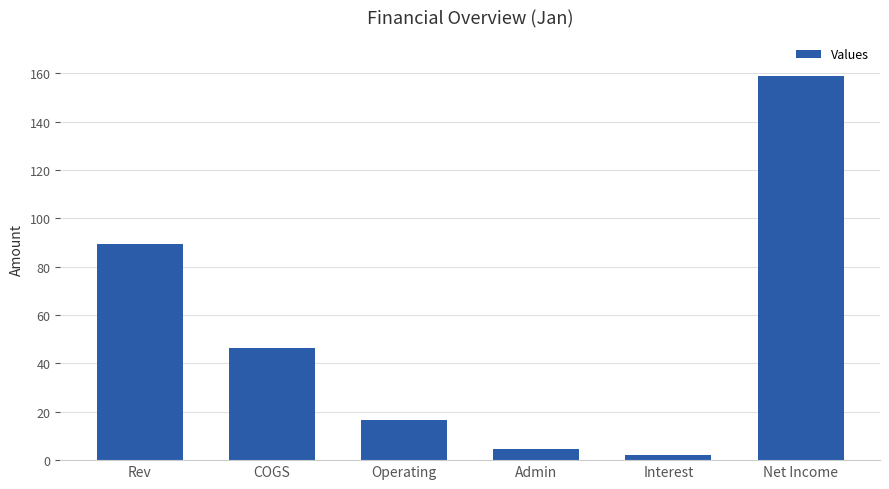

Reading left to right, list all the values displayed in this chart.

89.3	46.4	16.5	4.5	2.3	159.1